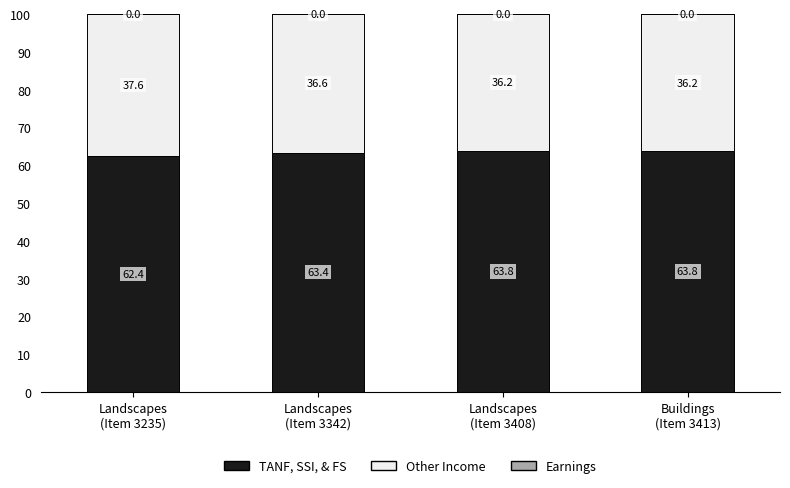

What is the maximum value for TANF, SSI, & FS?

63.8